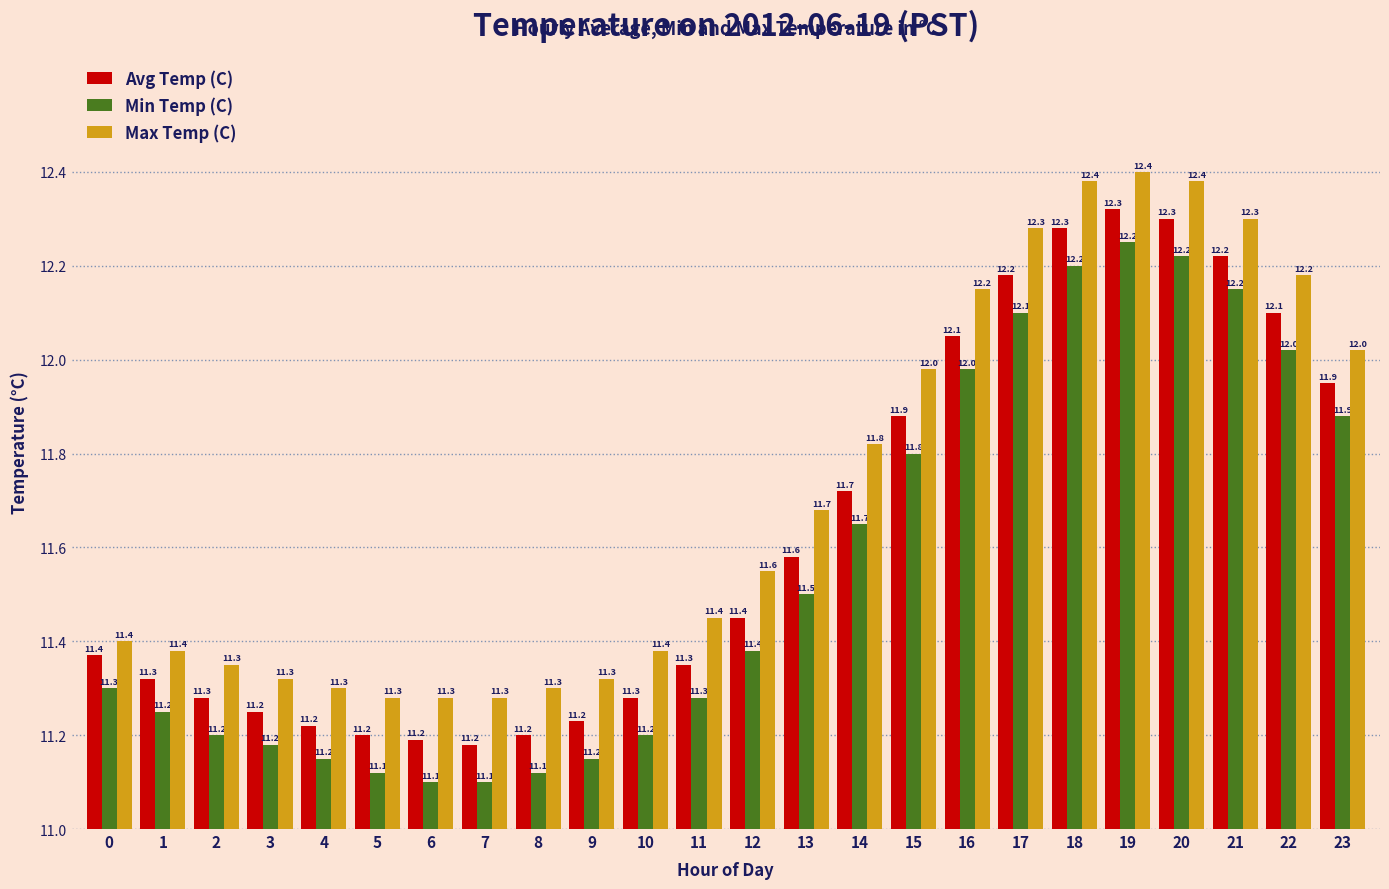

Which series has the largest total across all categories?

Max Temp (C)